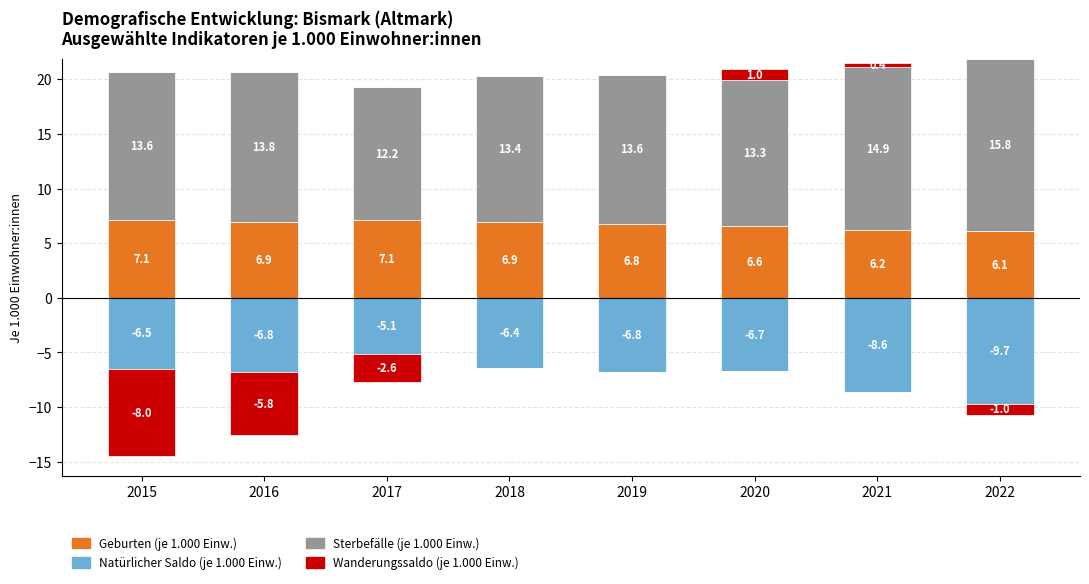

At which label is Wanderungssaldo (je 1.000 Einw.) closest to 0?

2015